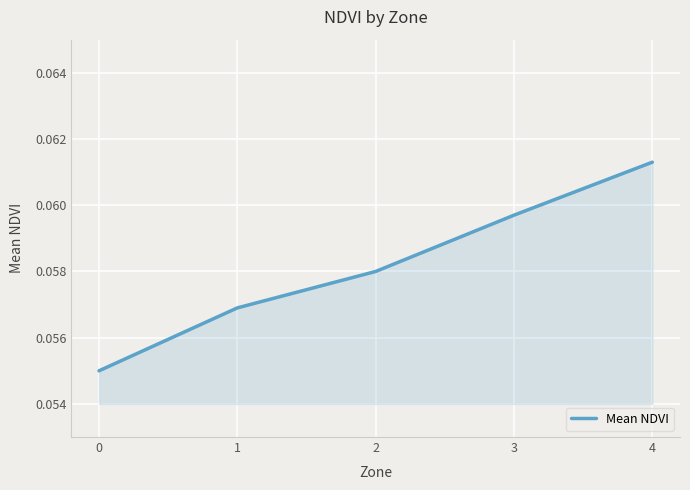

How many series are shown in this chart?

1